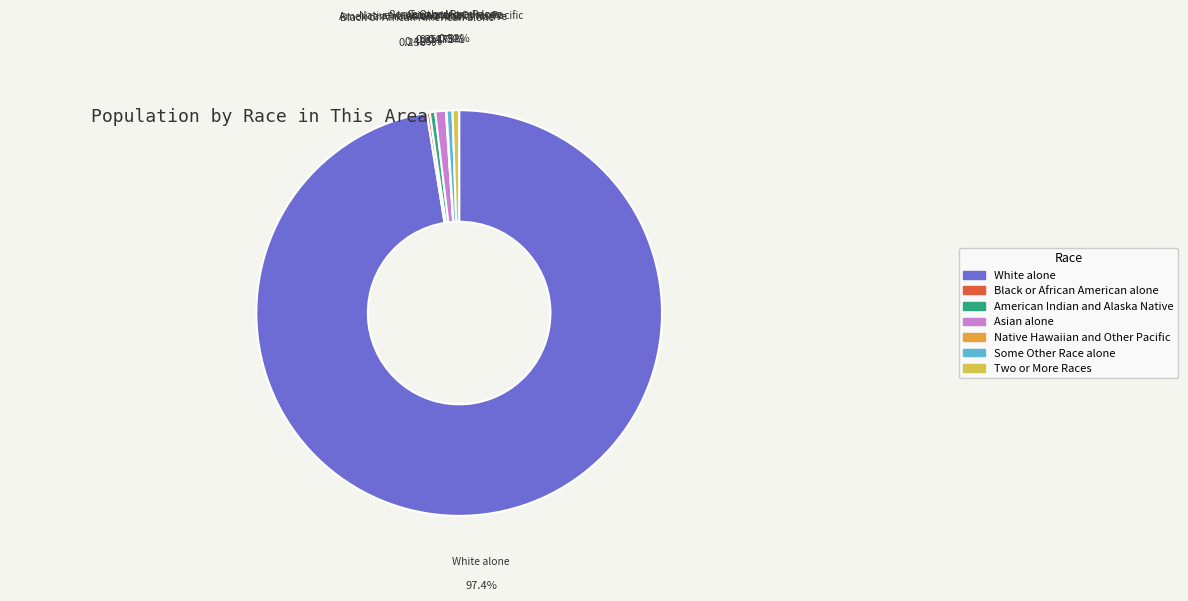

Between Asian alone and White alone, which is larger?

White alone